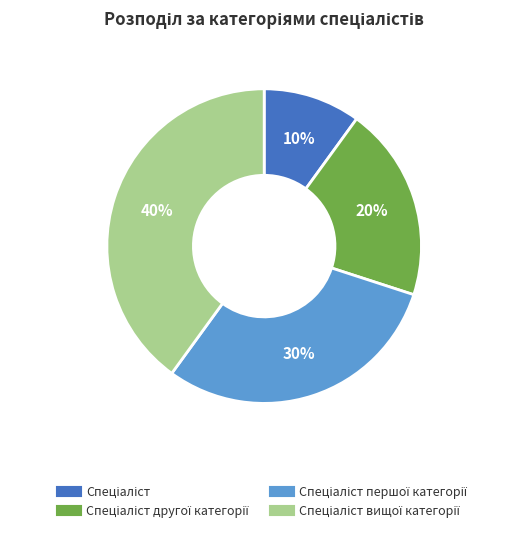

Is there any slice that represents more than half of the pie?

No